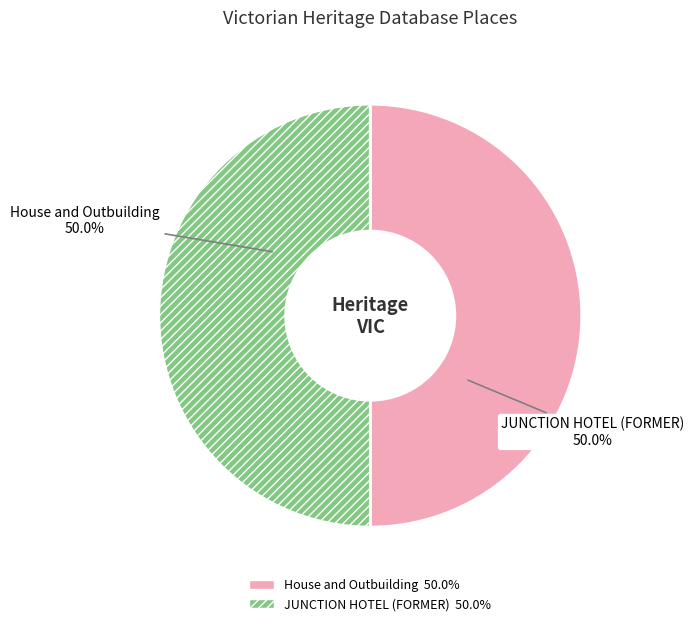

Is the sum of House and Outbuilding and JUNCTION HOTEL (FORMER) greater than half?

Yes